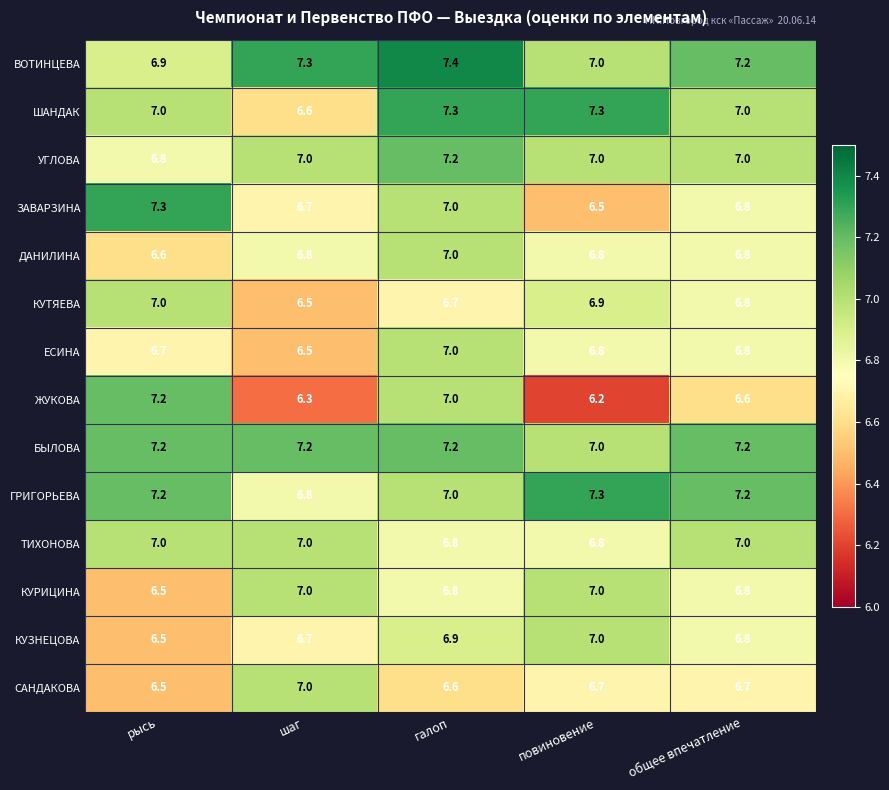

What is the spread (max minus min) of values at галоп?

0.8